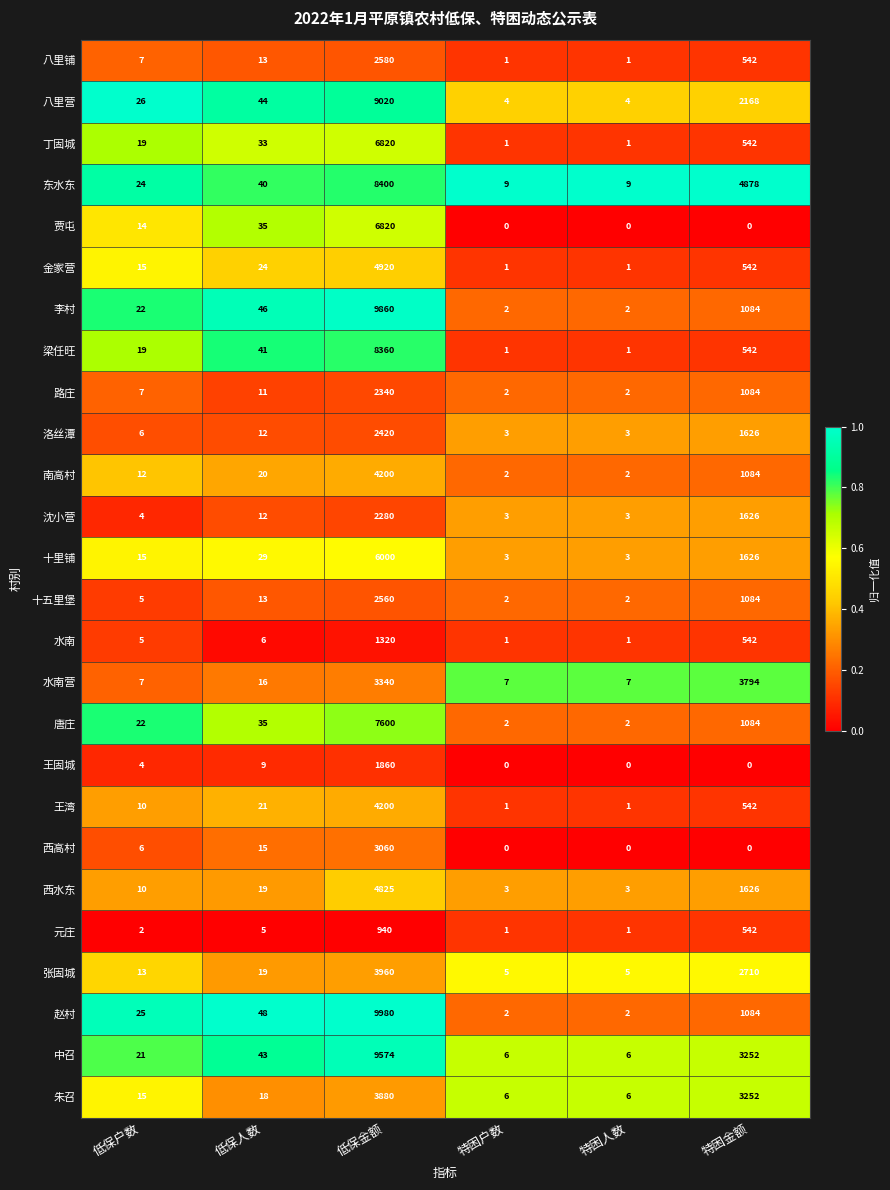

What is the sum of all 南高村 values?

5320